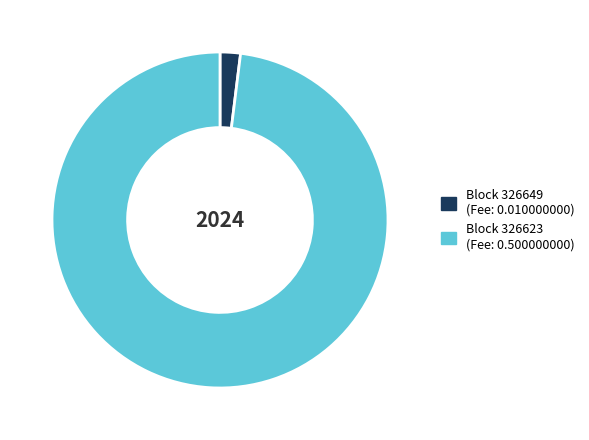

Does any single category account for the majority?

Yes